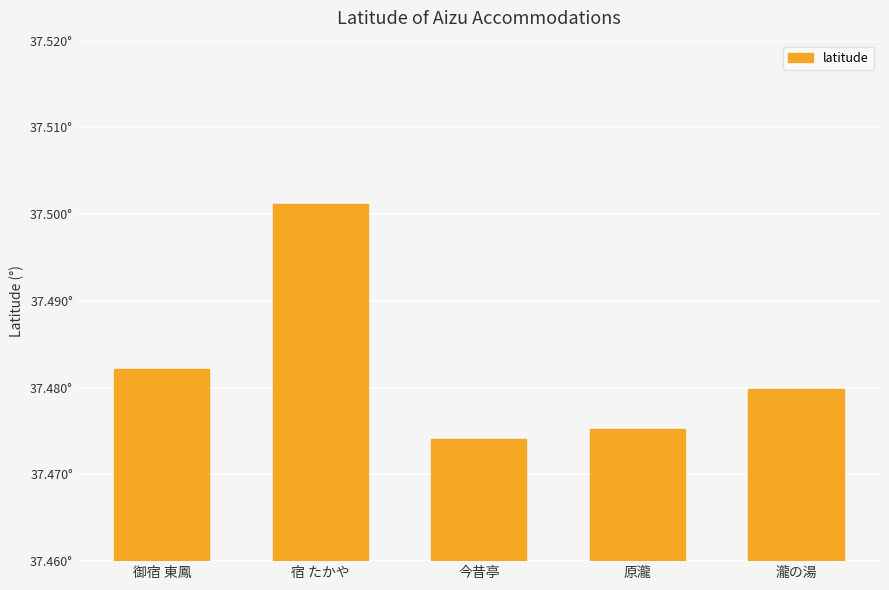

List the labels in order of value, largest first.

宿 たかや, 御宿 東鳳, 瀧の湯, 原瀧, 今昔亭